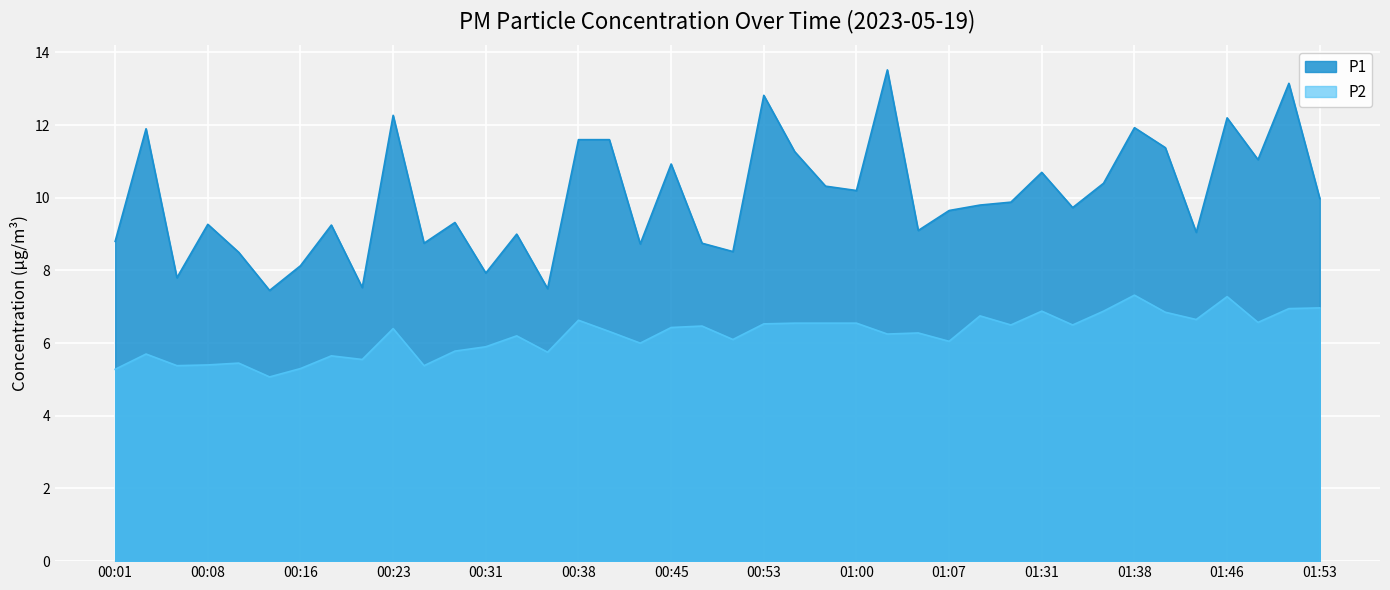

Which has a higher value, 00:48 or 00:35?

00:48